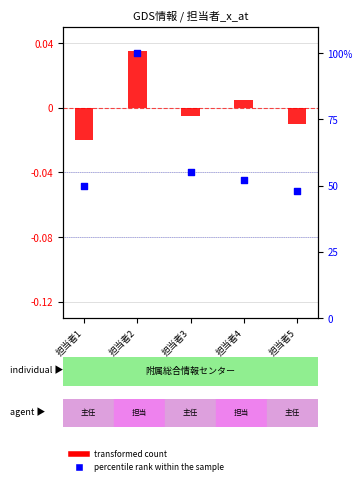

Is the value of transformed count at 担当者4 greater than the value of percentile rank within the sample at 担当者3?

No